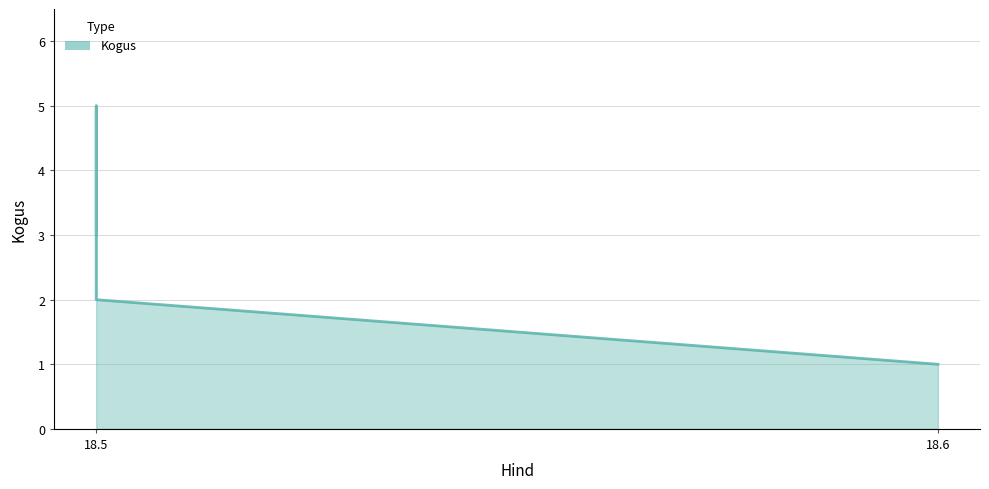

What is the smallest value displayed?

1